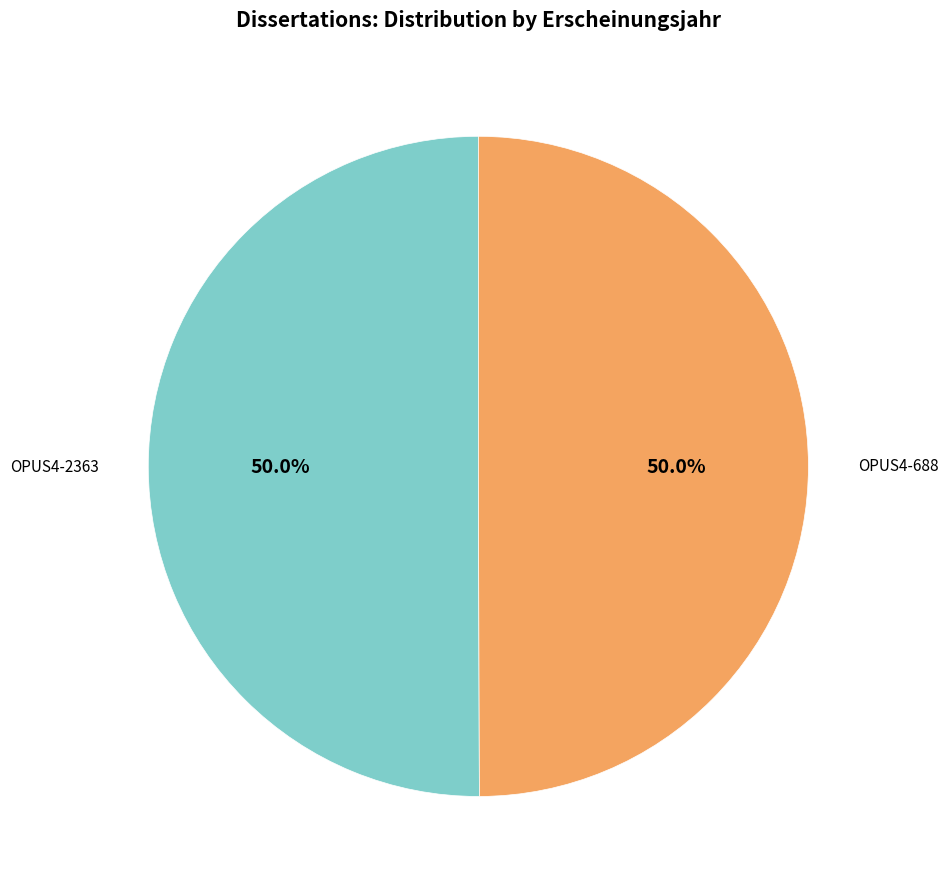

What percentage is the OPUS4-2363 slice, to the nearest percent?

50%